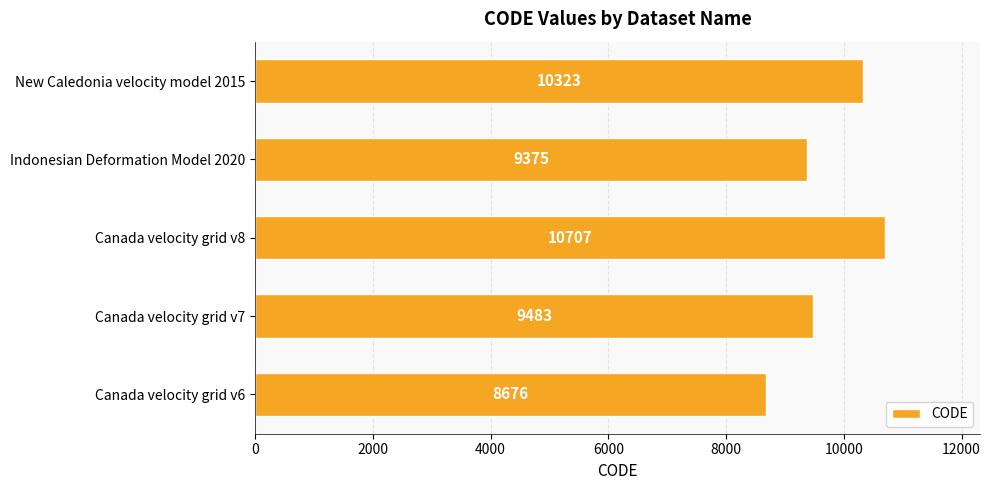

True or false: the data shows 13289 at Indonesian Deformation Model 2020.

False